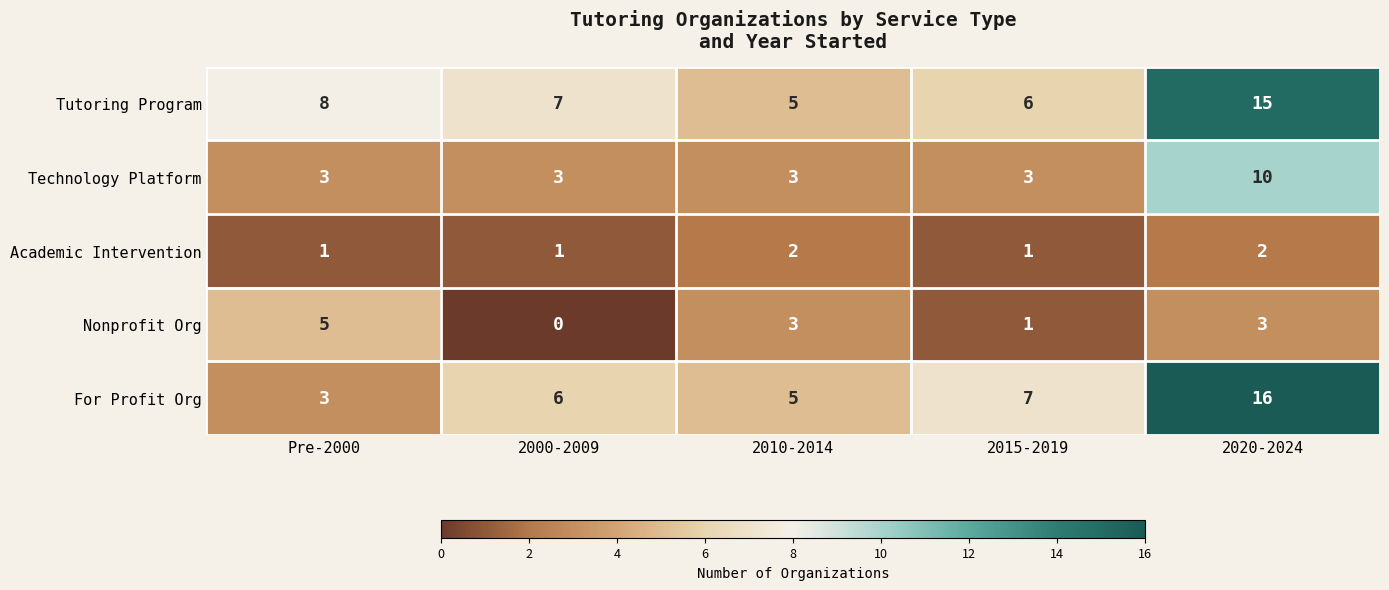

Reading right to left, transcribe all the data shown in this chart.

Tutoring Program: 15	6	5	7	8
Technology Platform: 10	3	3	3	3
Academic Intervention: 2	1	2	1	1
Nonprofit Org: 3	1	3	0	5
For Profit Org: 16	7	5	6	3